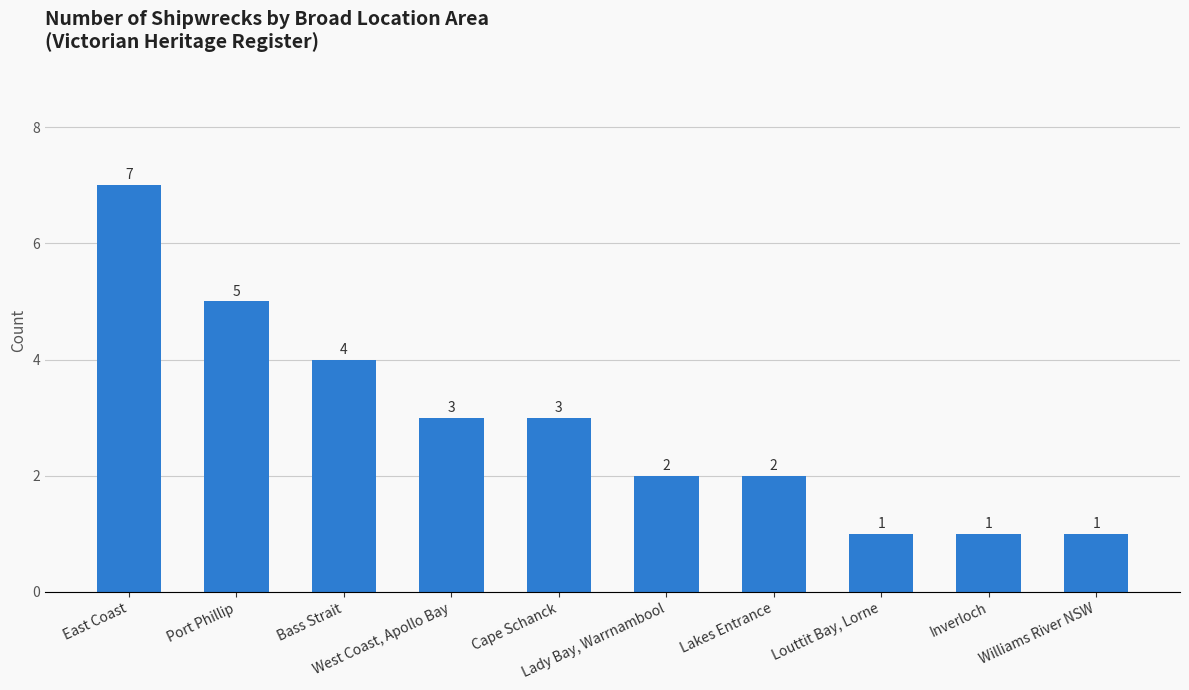

Which label corresponds to the largest value in the chart?

East Coast